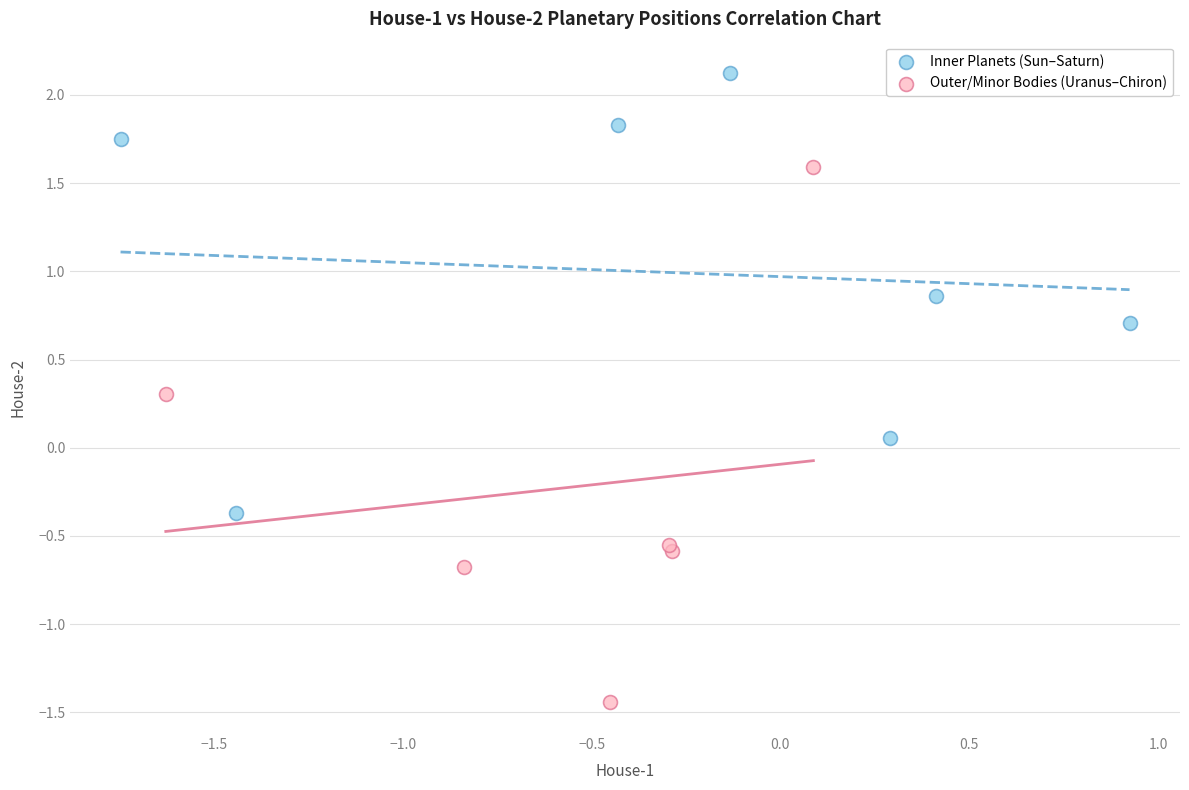

Which series has the largest Y range (max minus min)?

Outer/Minor Bodies (Uranus–Chiron)